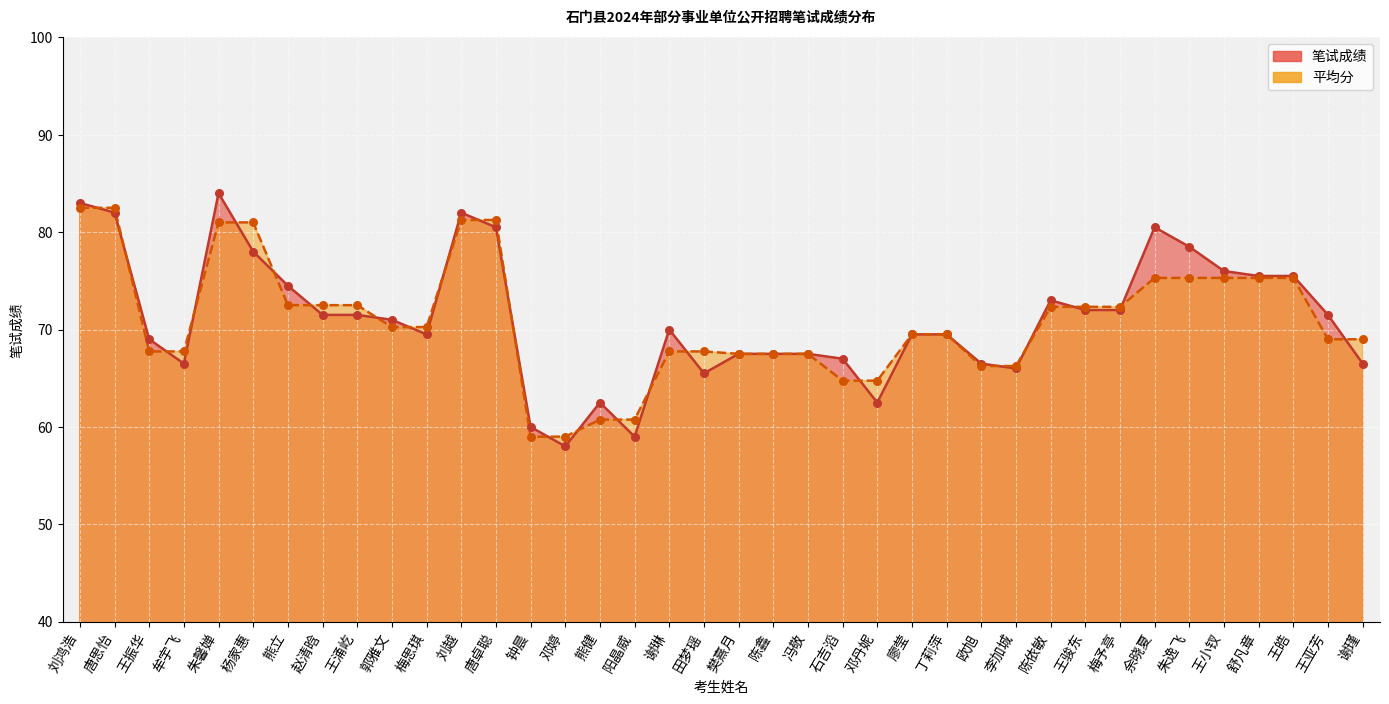

What are all the series names shown in the legend?

笔试成绩, 平均分